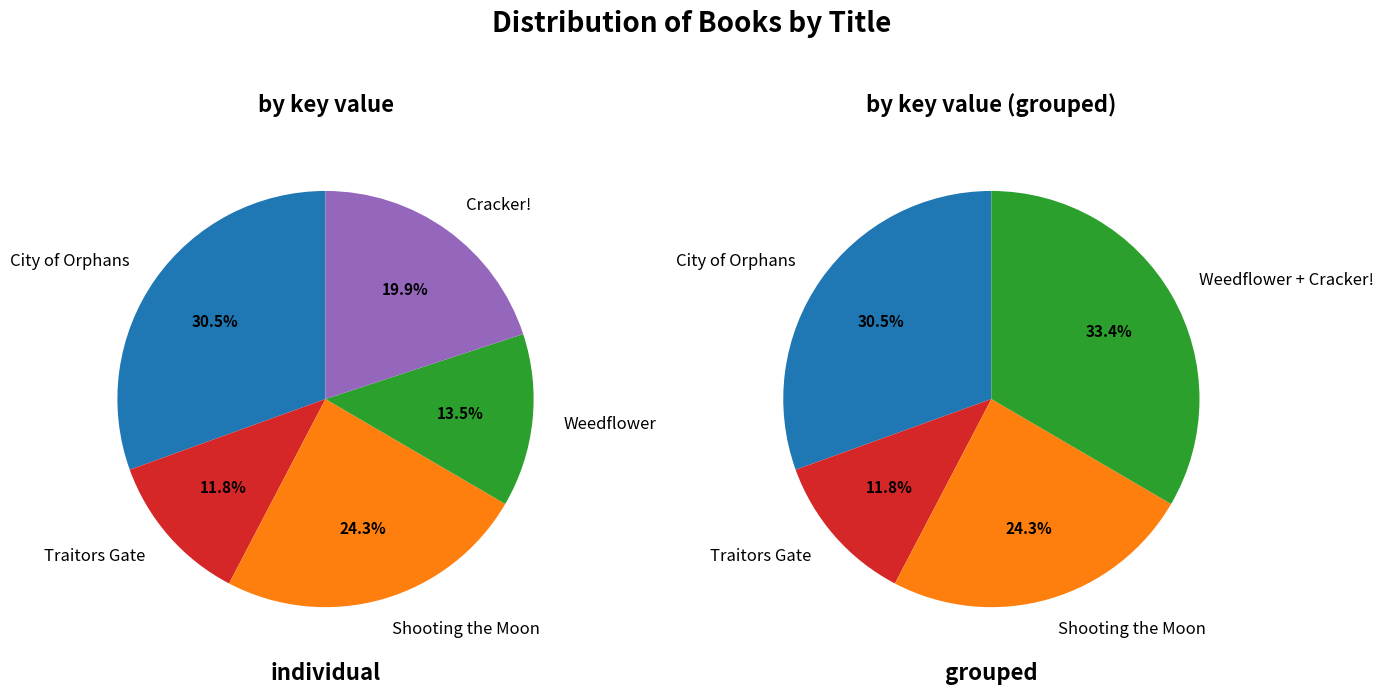

To the nearest percent, what portion does Cracker! represent?

20%